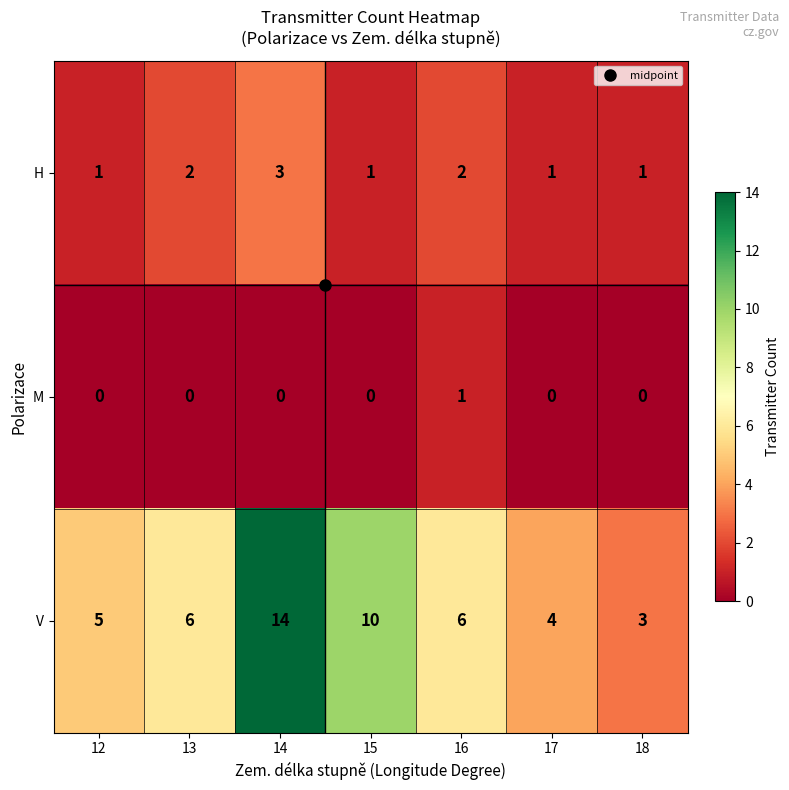

What is the total value across all series at 14?

17